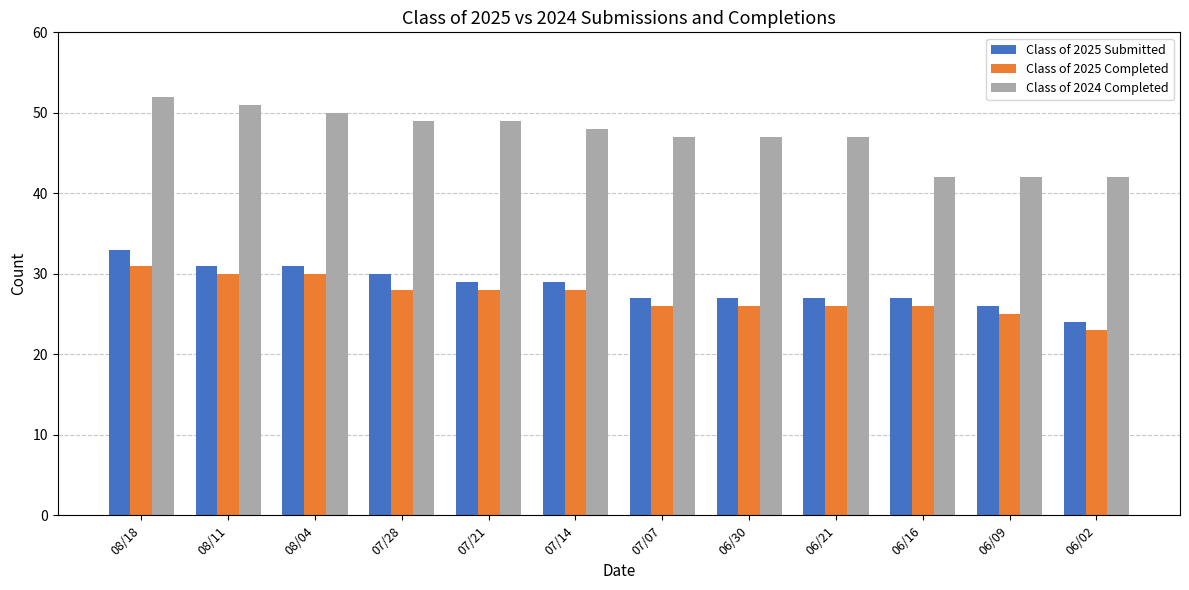

The value of Class of 2025 Submitted at 07/07 is 27. True or false?

True